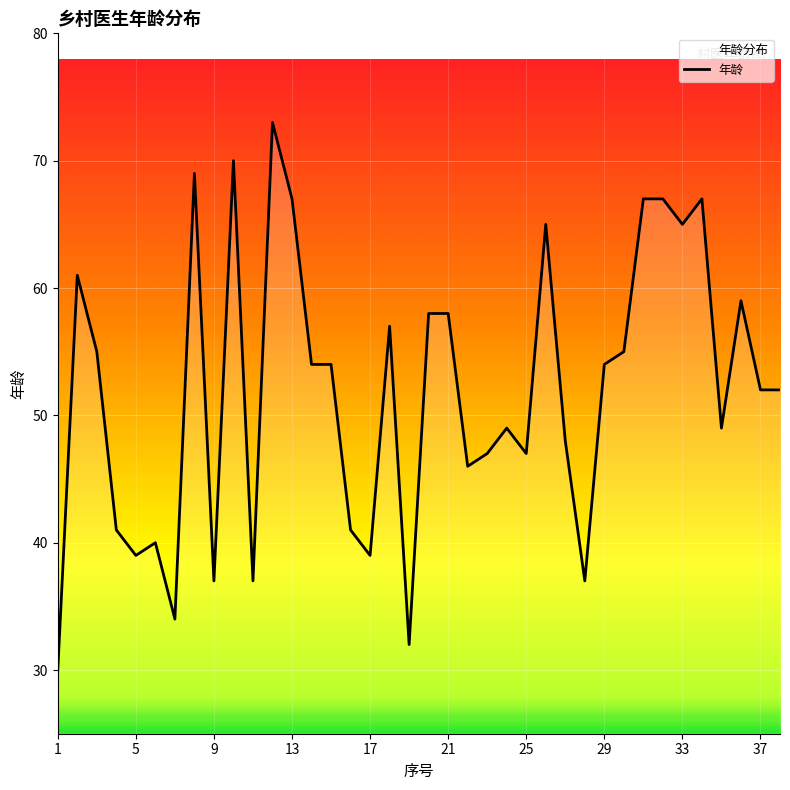

What is the change in value from 6 to 10?

+30